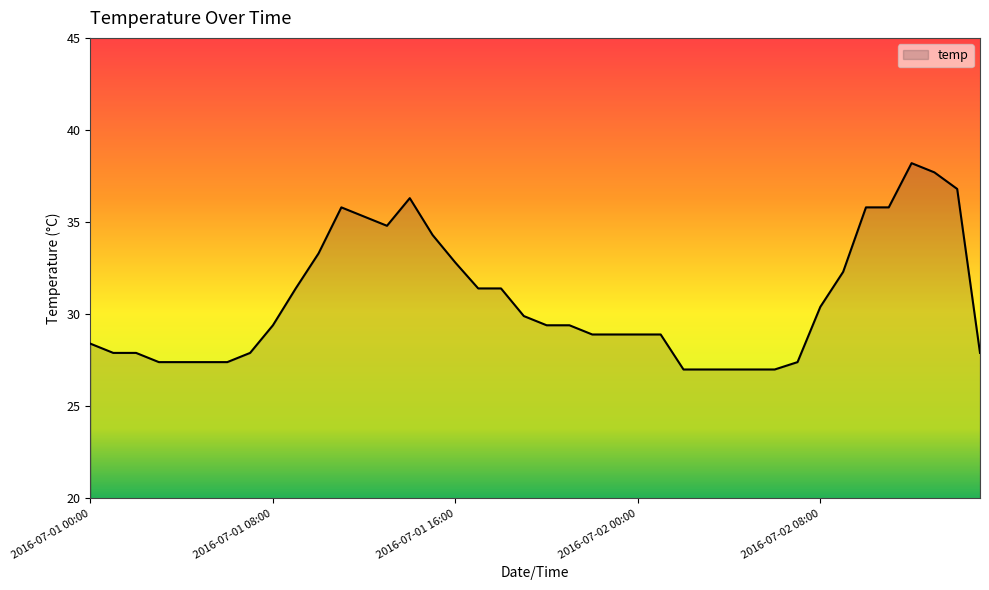

Does the chart display data point markers on the line(s)?

No